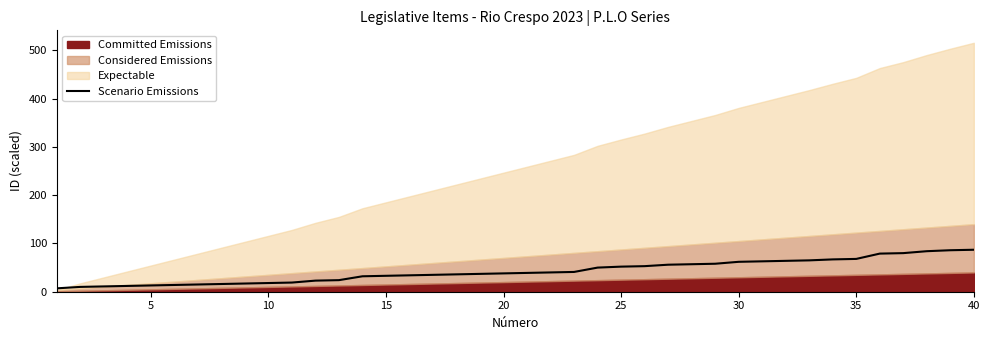

True or false: the data has more than 0 interior local peaks.

False